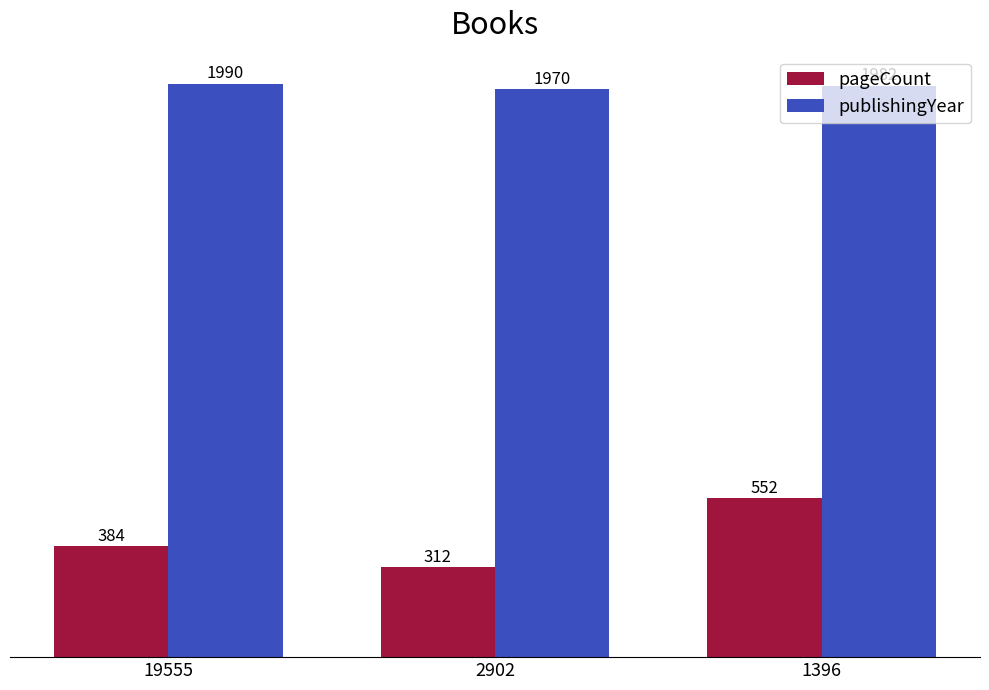

How many bars are there in total?

6